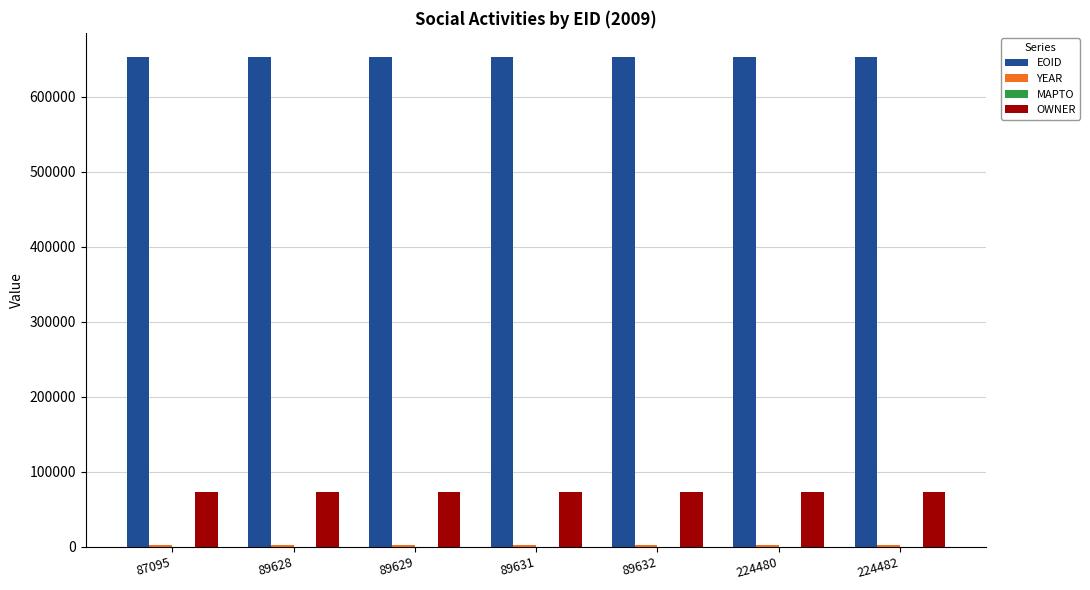

Which series has the largest total across all categories?

EOID